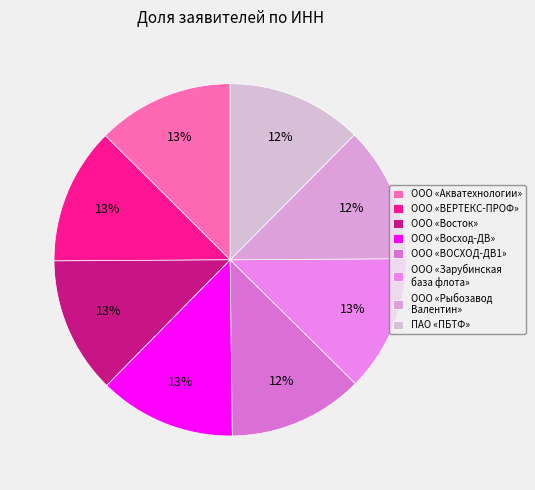

What is the smallest slice in the pie chart?

ООО «ВОСХОД-ДВ1»